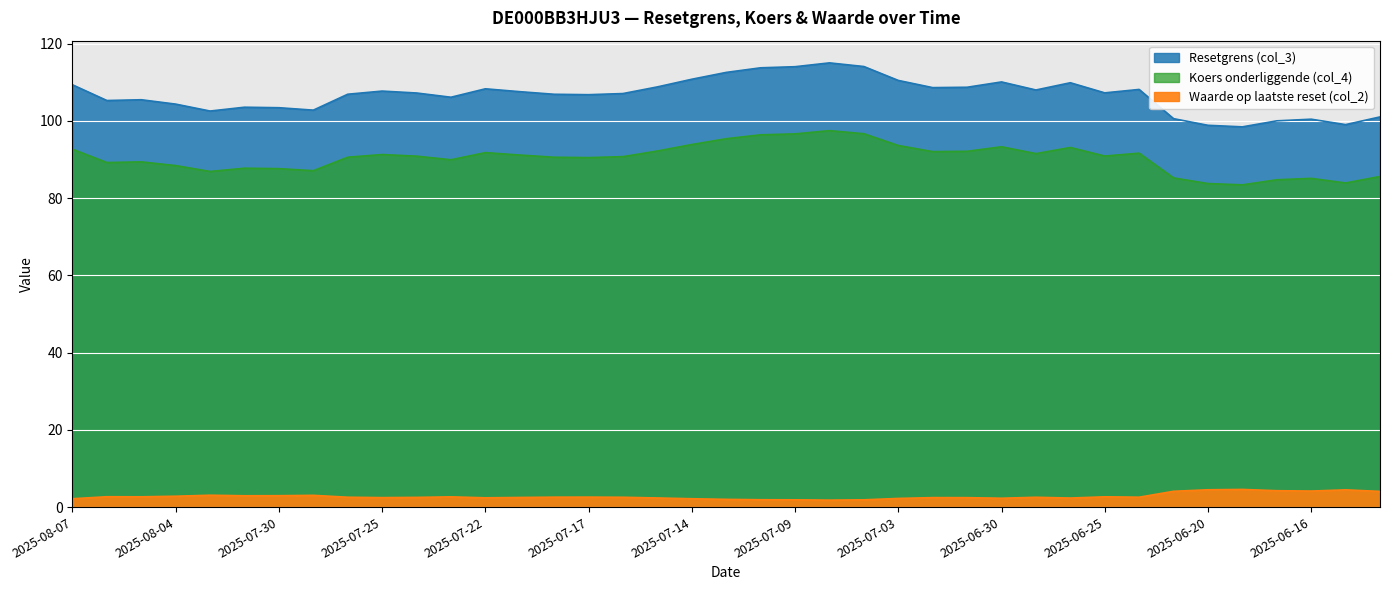

In col_3, how many points are higher than both neighbors (excluding endpoints)?

9